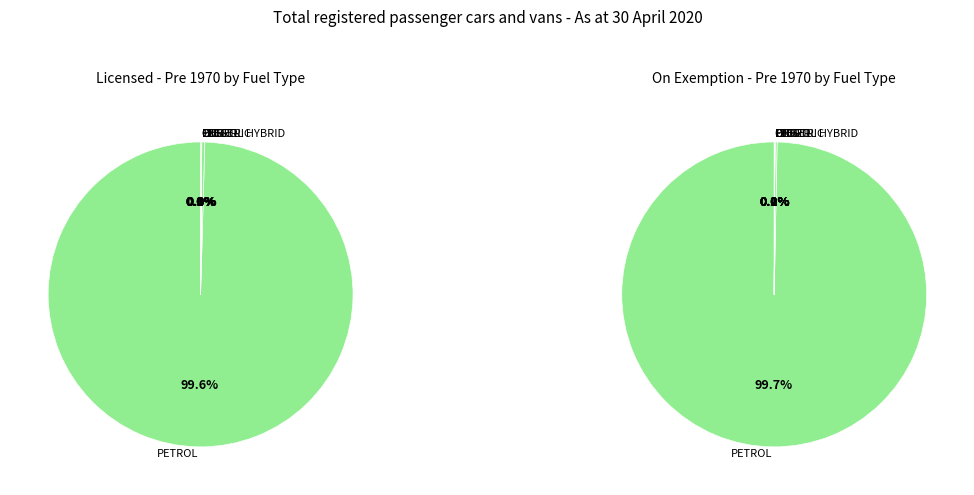

What is the difference between the highest and lowest values at CNG?

2